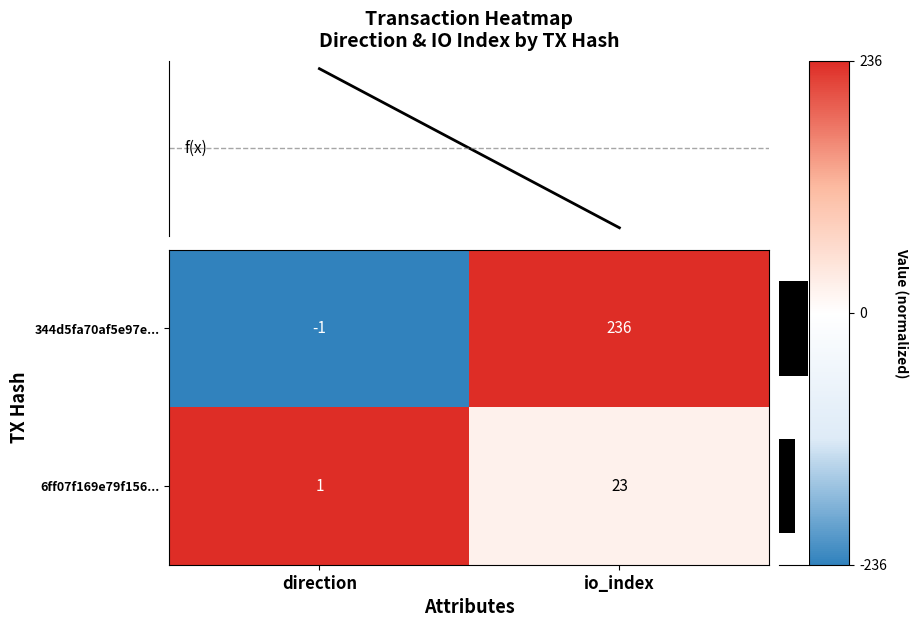

The 6ff07f169e79f156... series shows 23 at io_index. True or false?

True